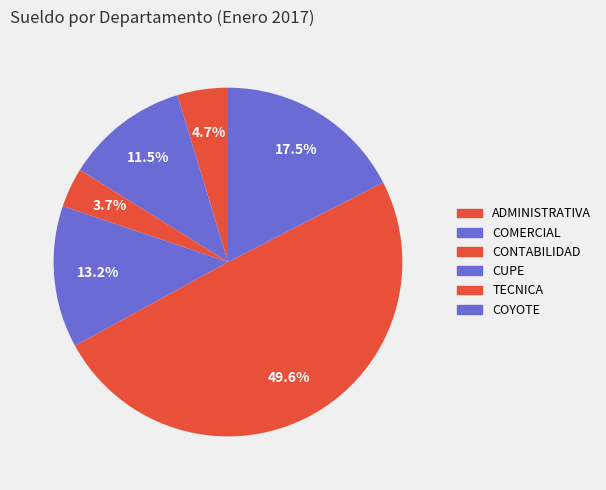

How many slices are in this pie chart?

6